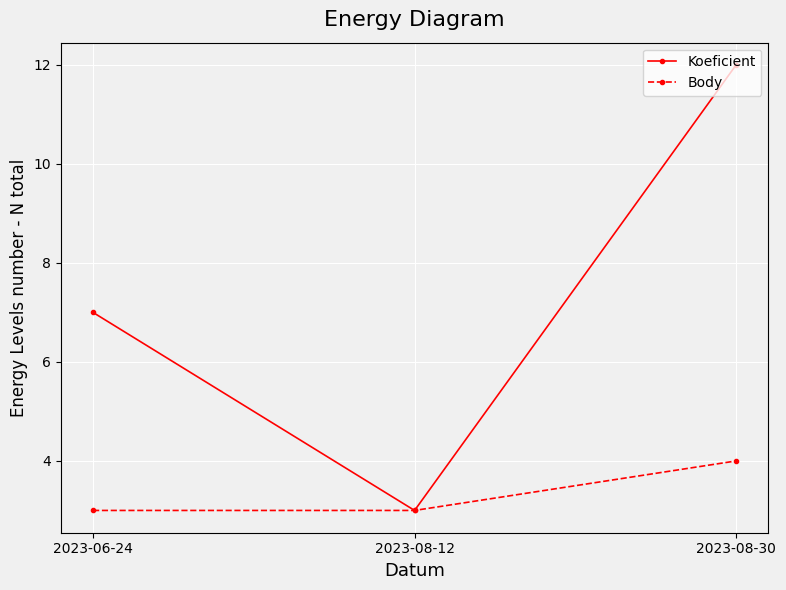

What is the difference between the Body values at 2023-08-30 and 2023-08-12?

1